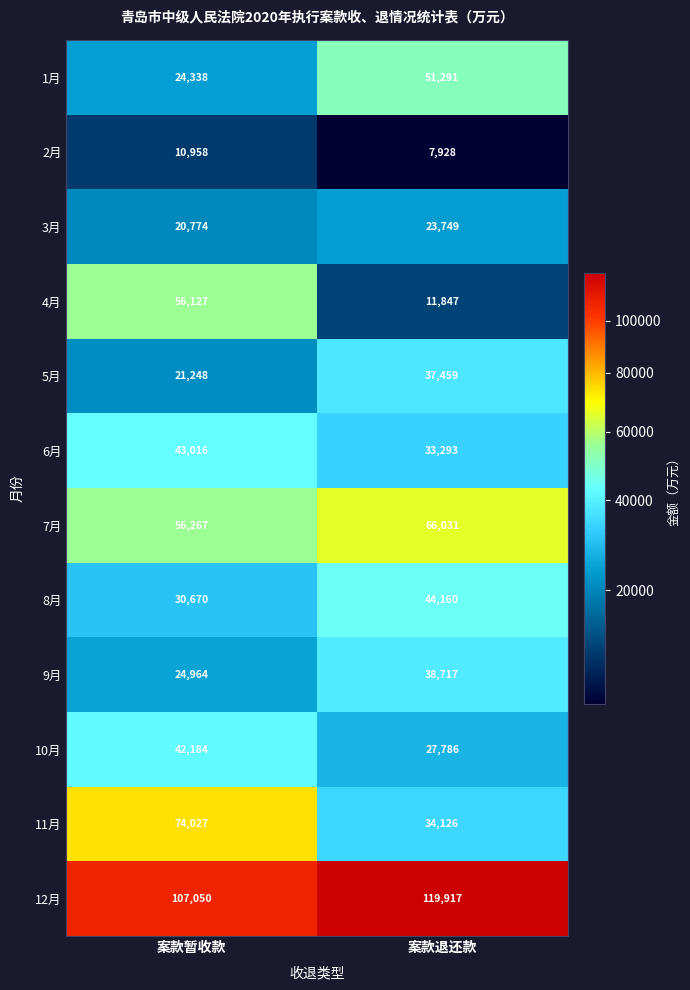

Which category has the lowest value across all series?

案款退还款